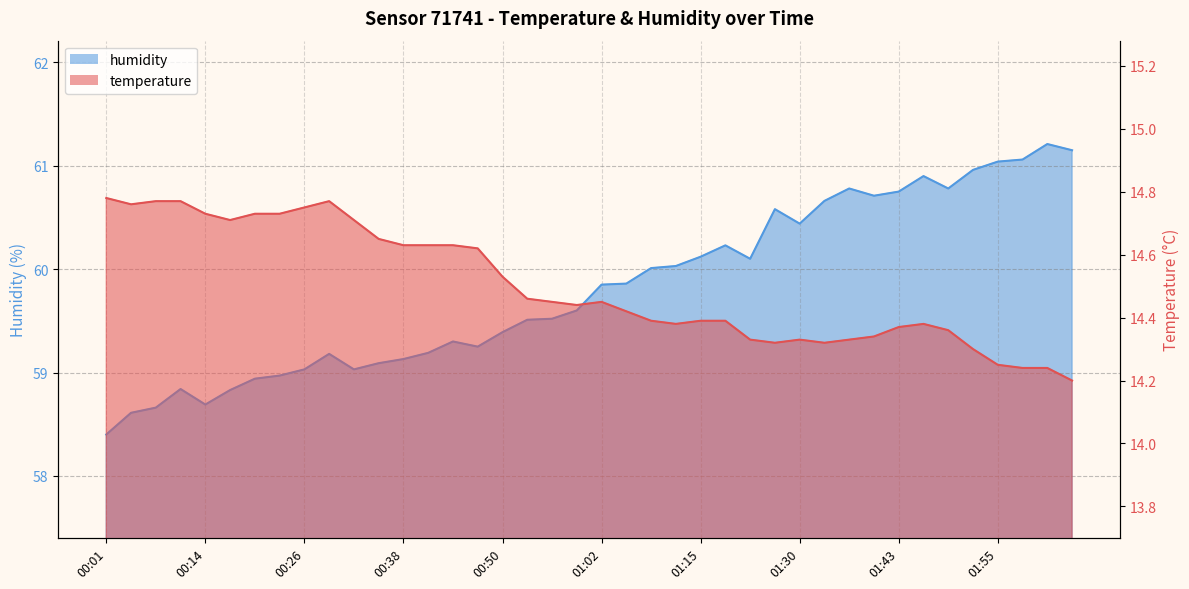

In temperature, how many points are lower than both neighbors (excluding endpoints)?

6